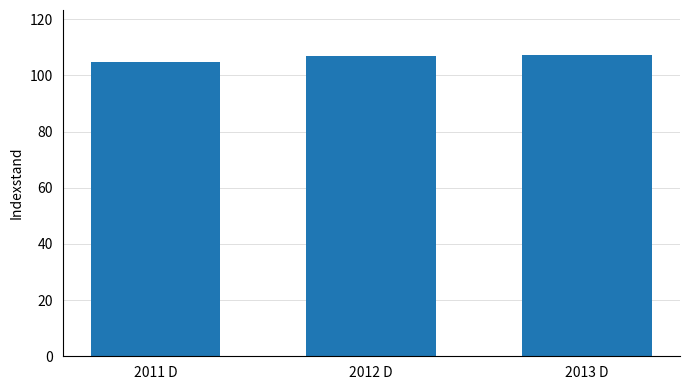

What is the average value?

106.2